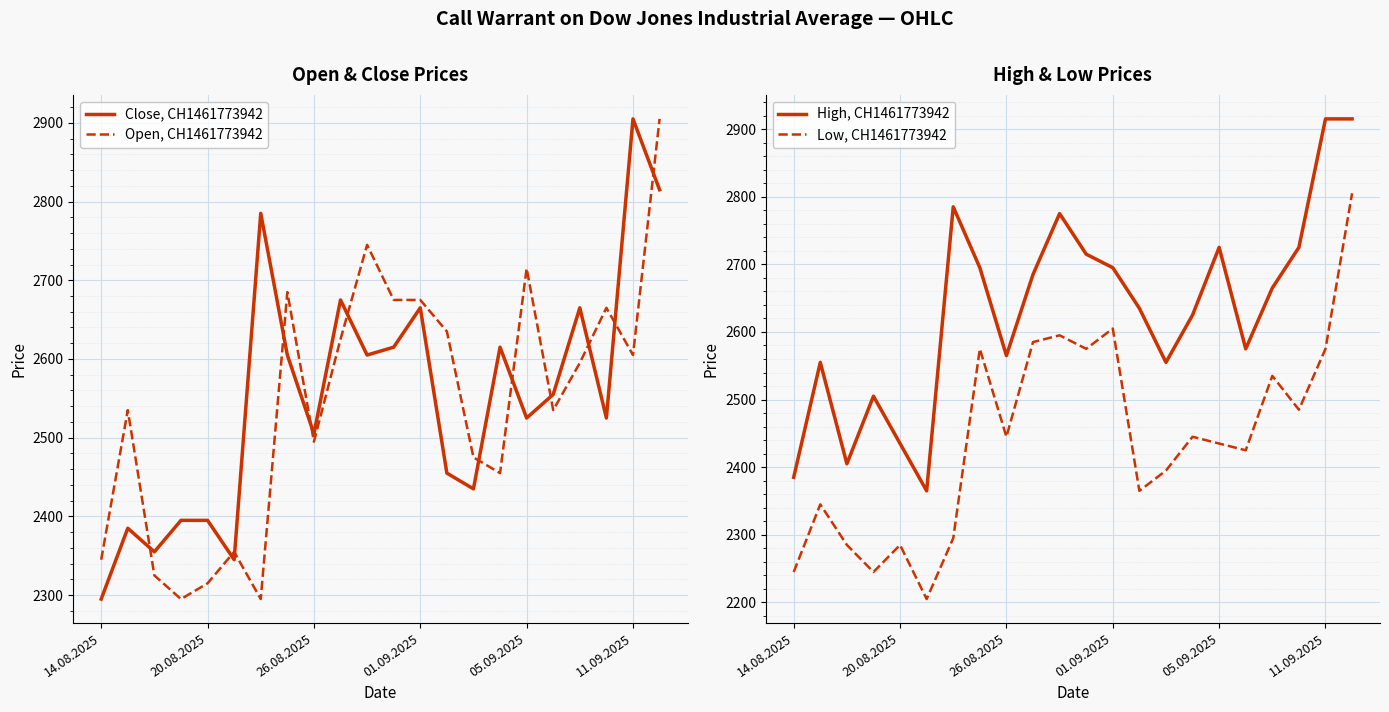

What is the lowest value of the High, CH1461773942 series?

2365